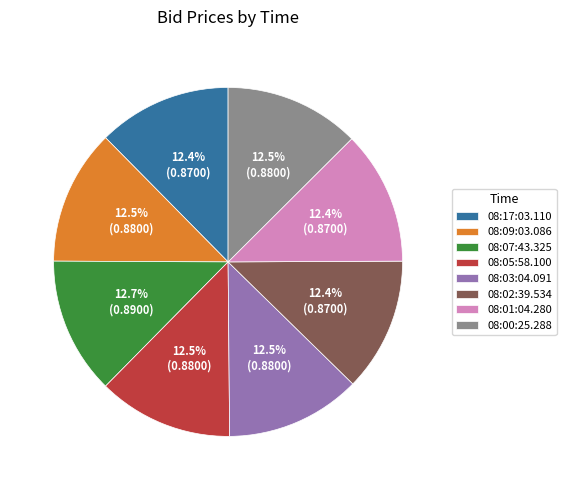

True or false: 08:17:03.110 accounts for 18% of the total.

False